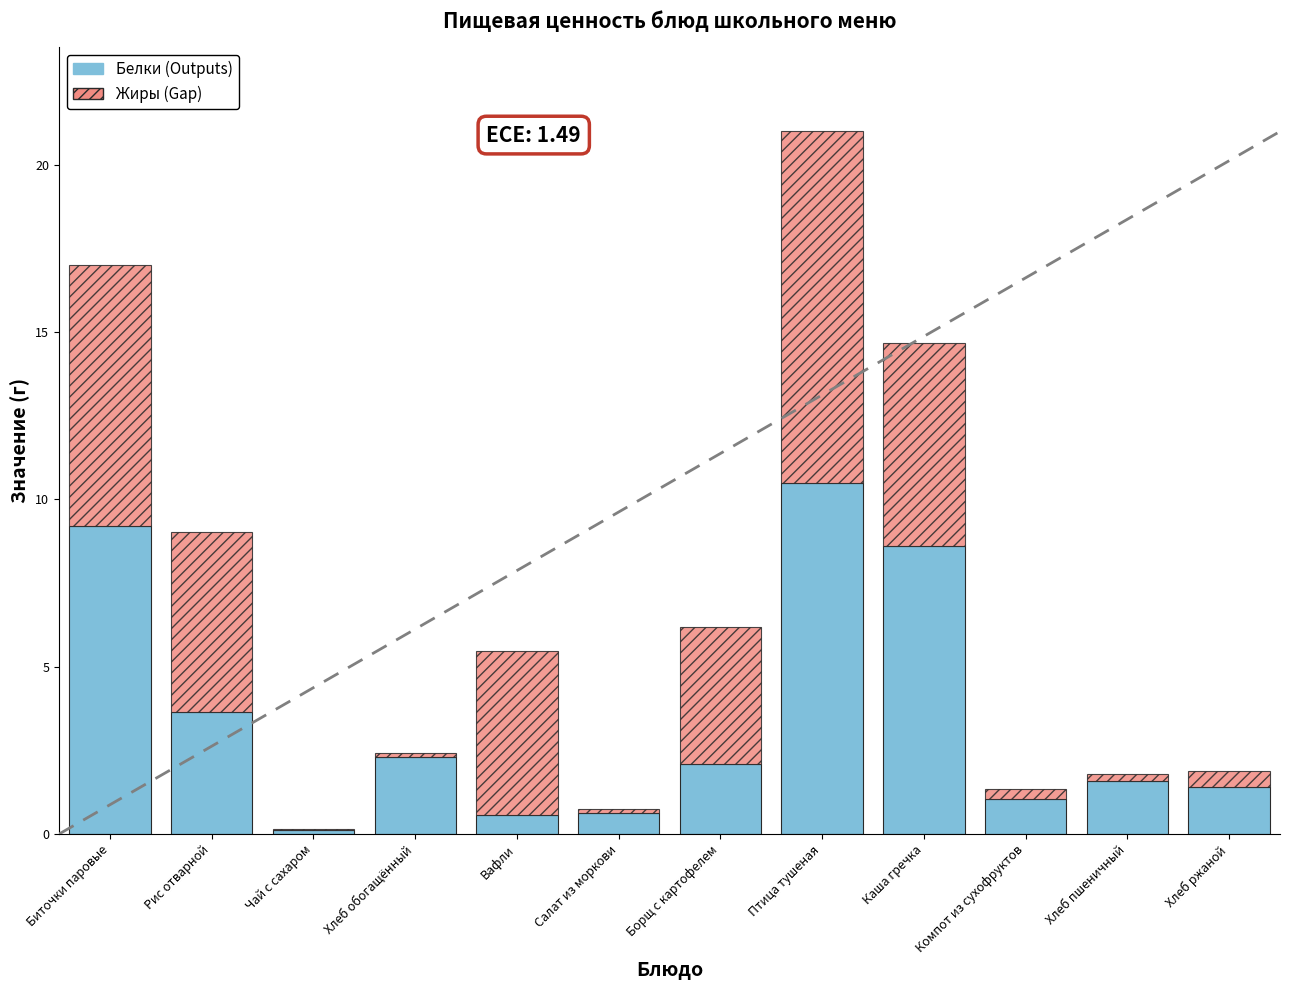

At which label does Белки (Outputs) reach its peak?

Птица тушеная